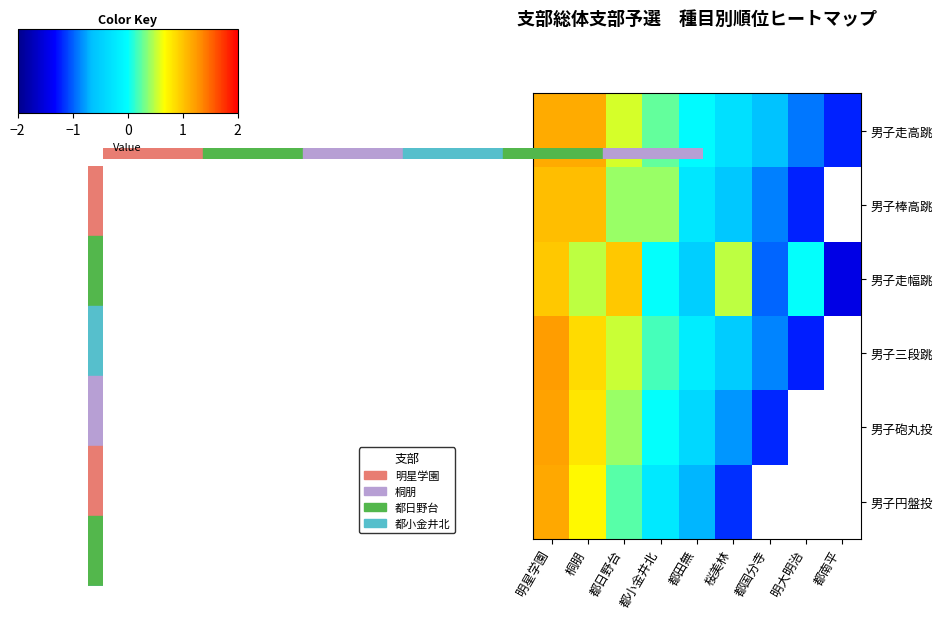

At which label does 男子円盤投 first exceed 0?

明星学園